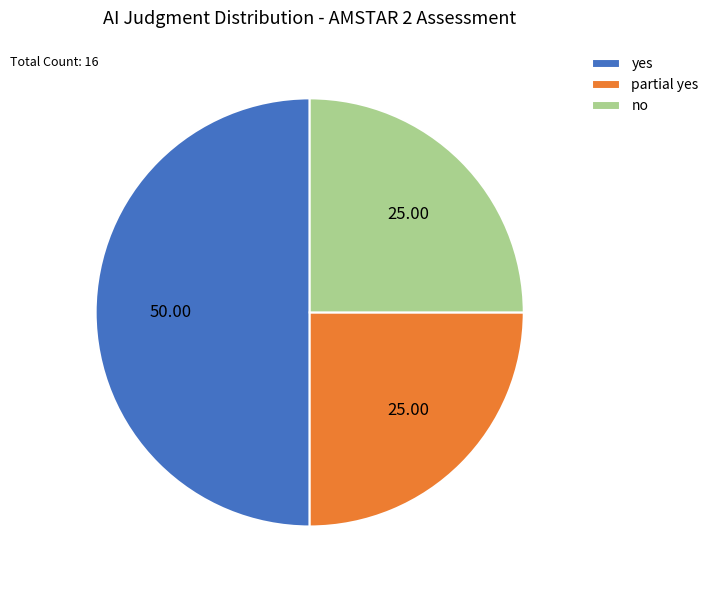

Is it true that yes is 50% of the pie?

True